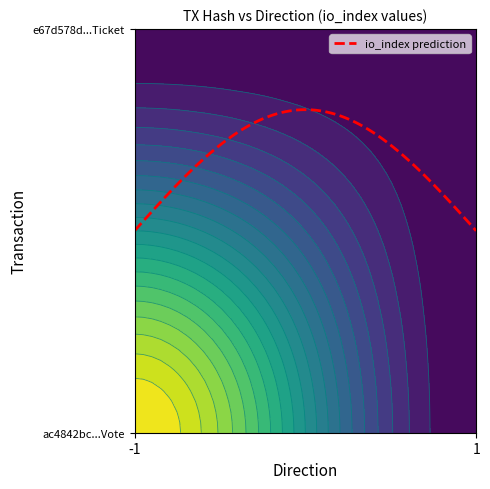

What is the difference between the ac4842bc2d341fe4e00744daa22c6a901045d5b values at 1 and -1?

1